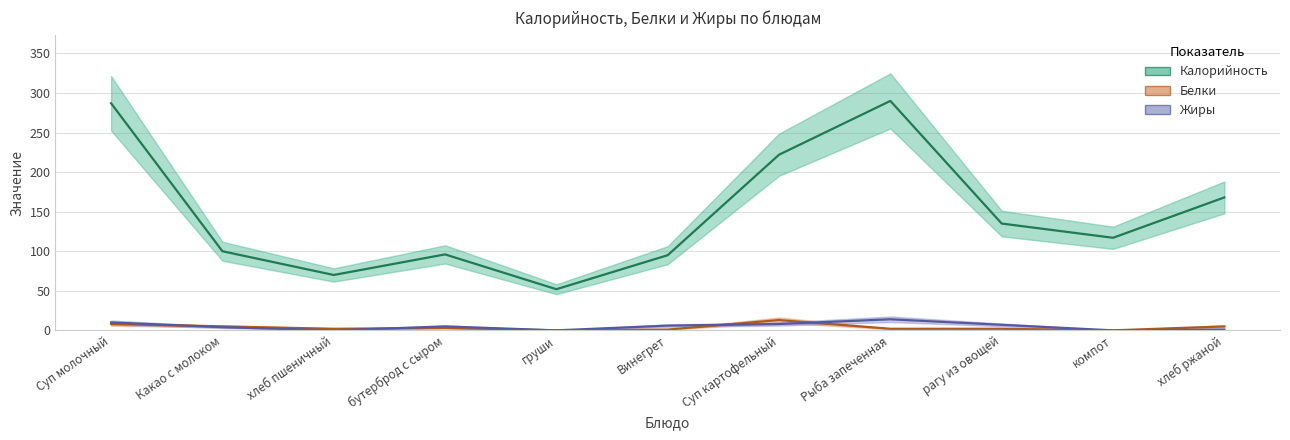

At which label does Калорийность first exceed 117?

Суп молочный